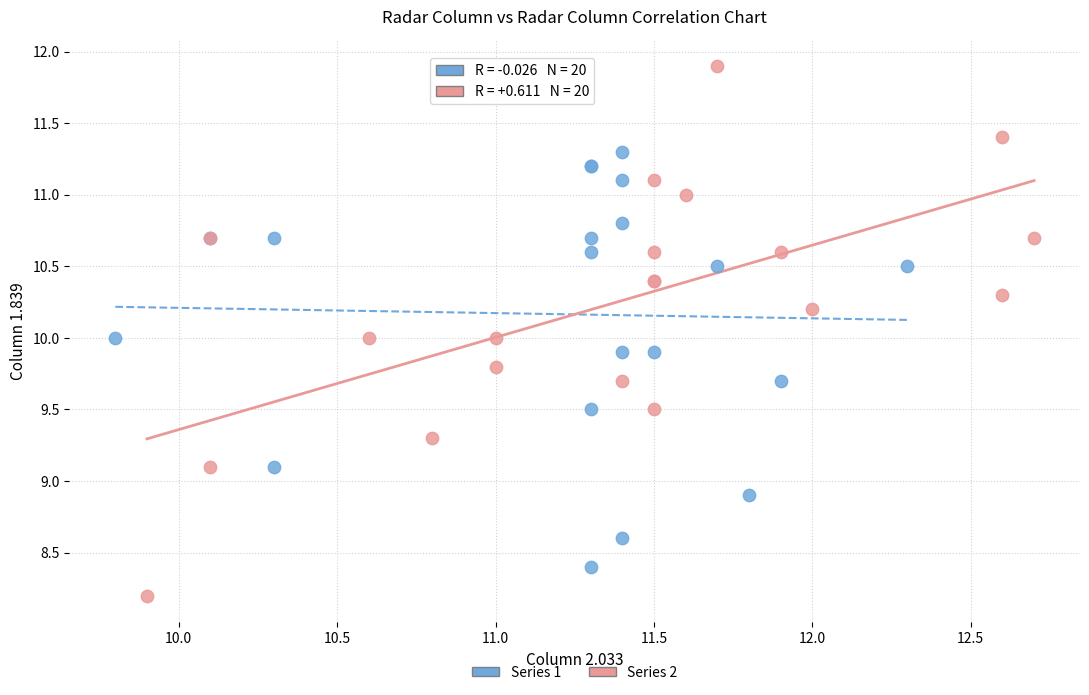

Which series contains the lowest Y value?

Series 2